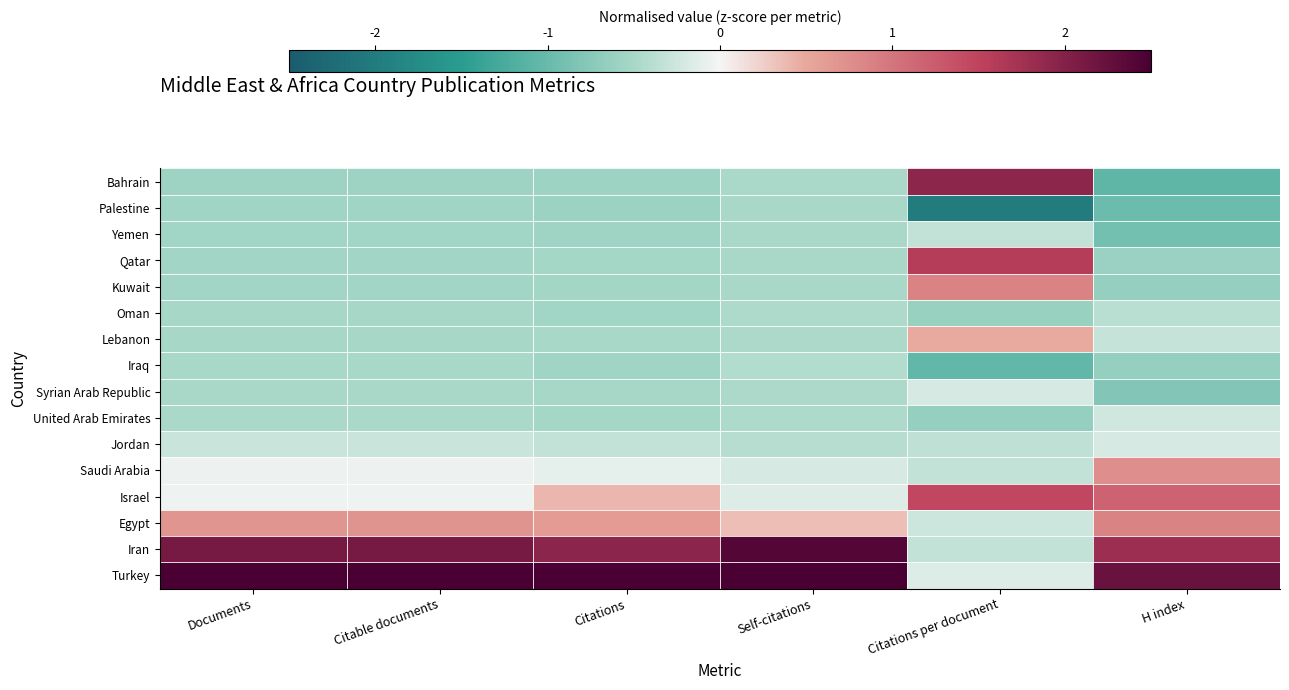

Which label corresponds to the smallest value in the chart?

Citations per document